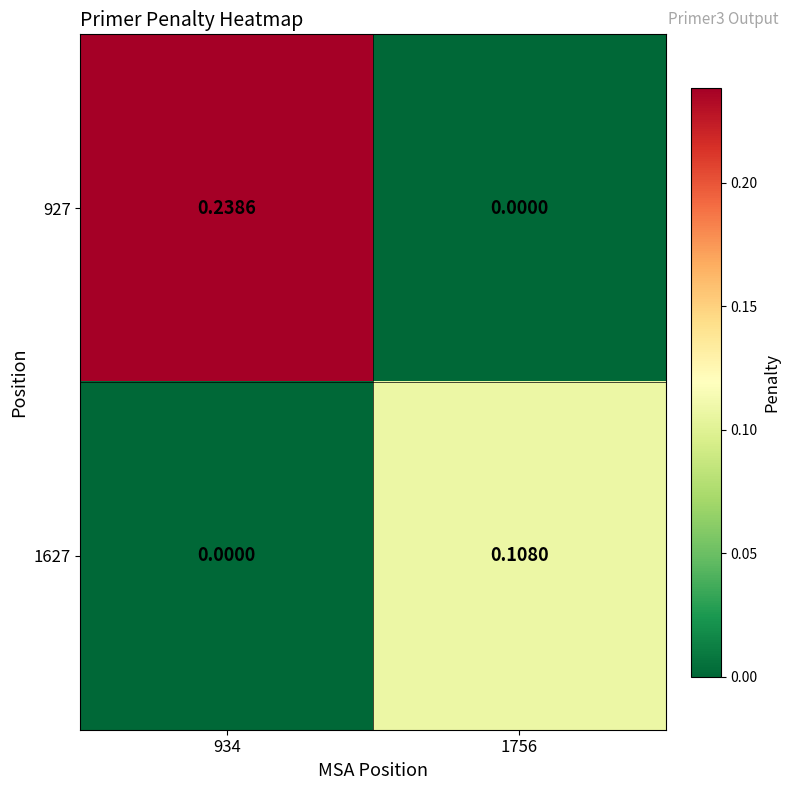

Rank the series by their maximum value, from lowest to highest.

1627, 927